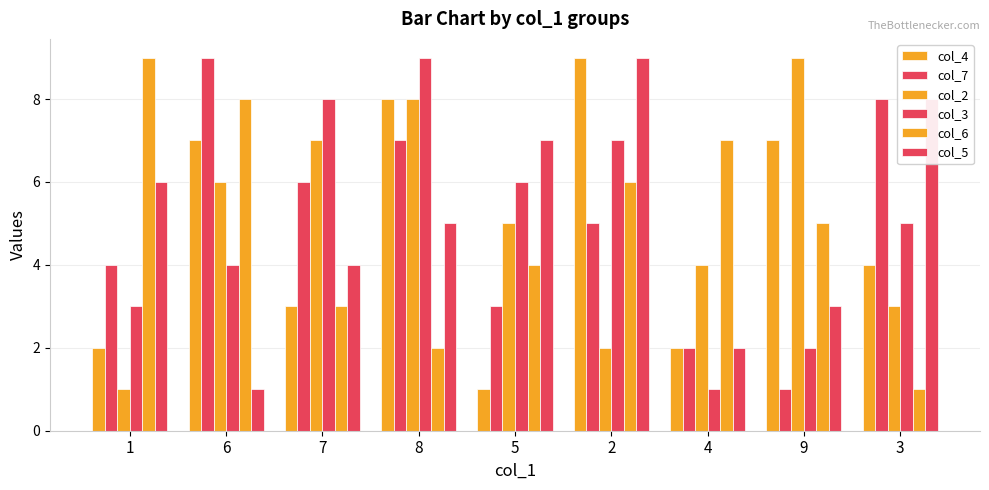

Is it true that col_4 equals 7 at 9?

True